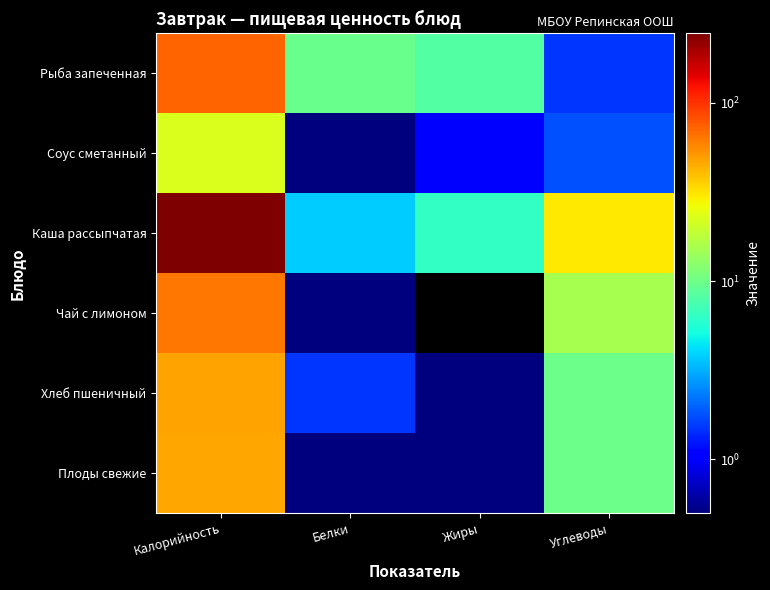

What is the total value across all series at Углеводы?

68.7